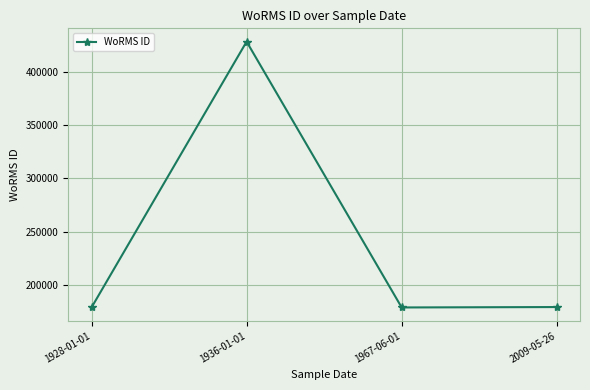

What position from the left is 1967-06-01?

3